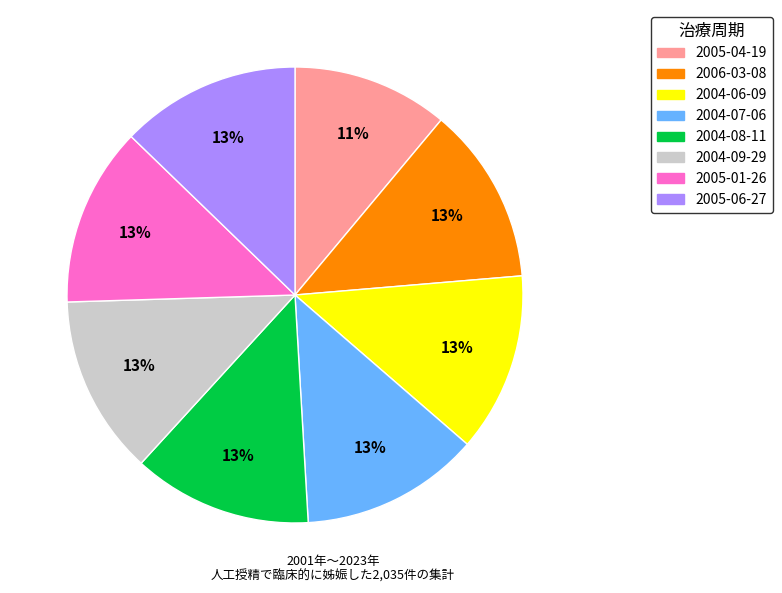

Approximately how many times larger is the value at 2006-03-08 compared to 2004-08-11?

1.0